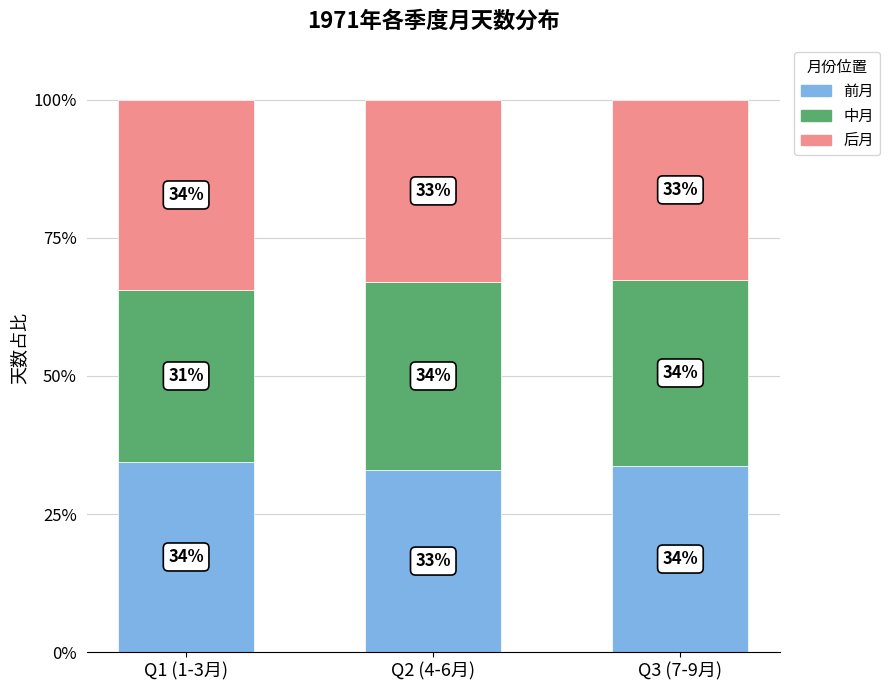

What are all the series names shown in the legend?

前月, 中月, 后月